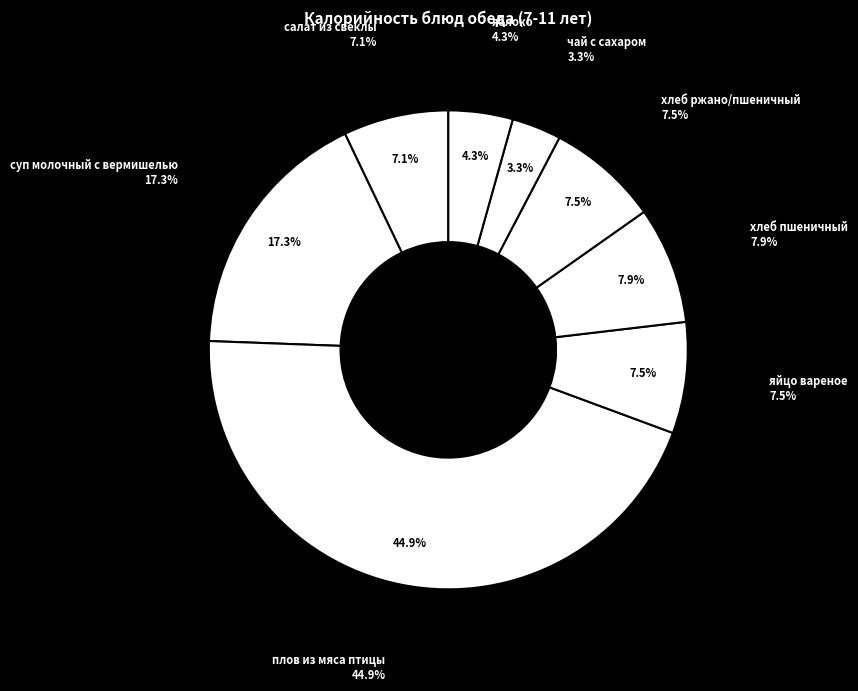

To the nearest percent, what is the combined percentage of чай с сахаром and суп молочный с вермишелью?

21%